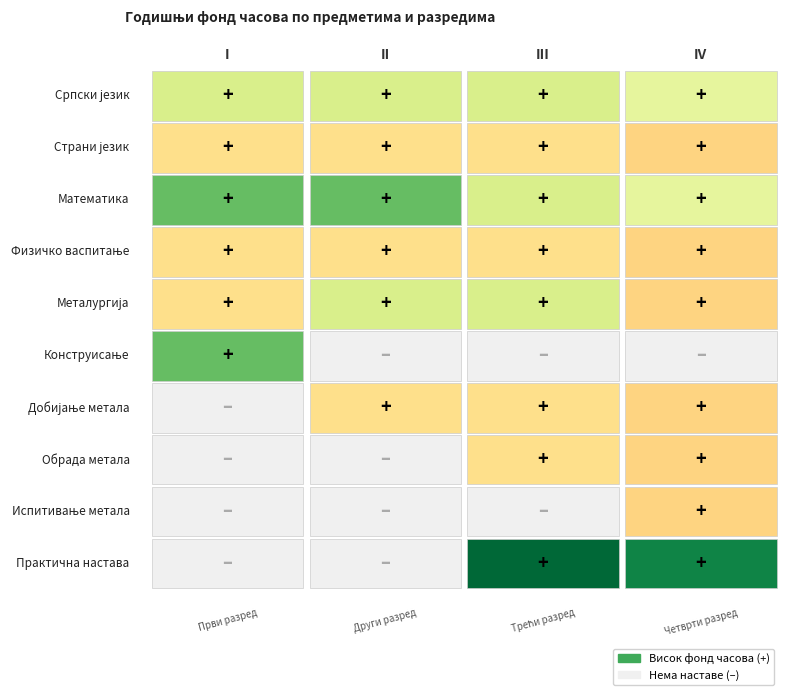

How many series are shown in this chart?

10